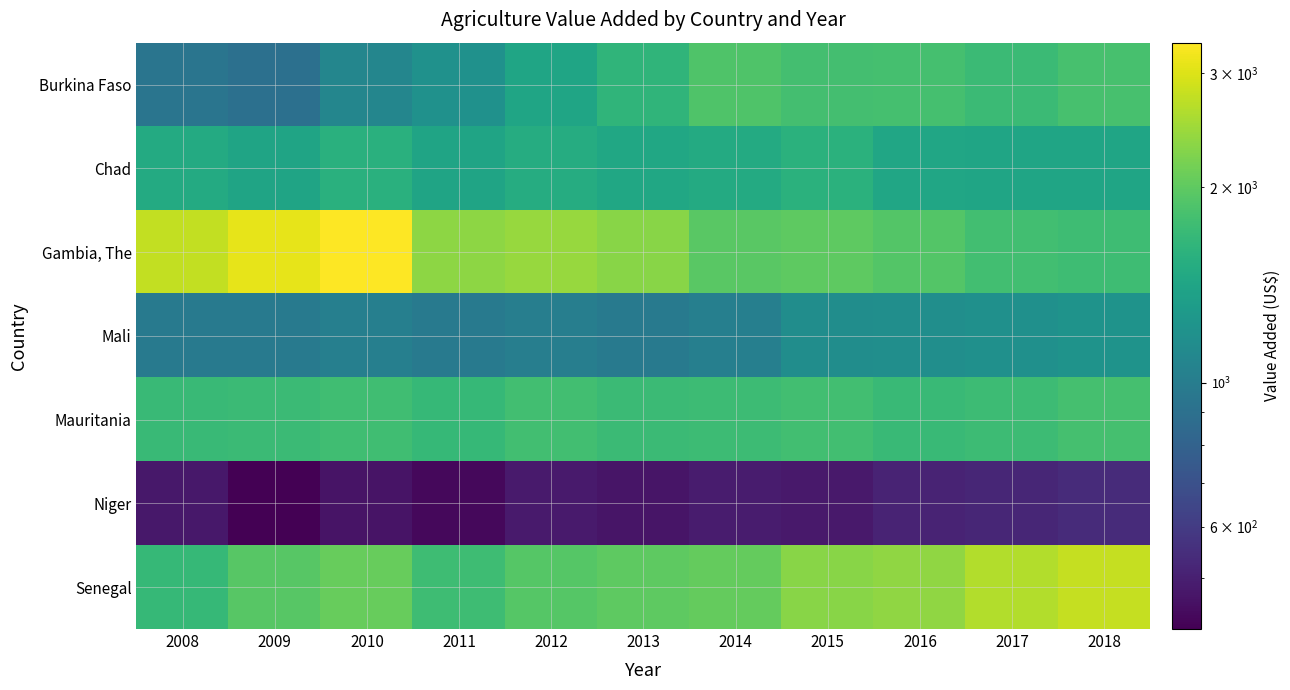

What is the total value across all series at 2008?

10033.8